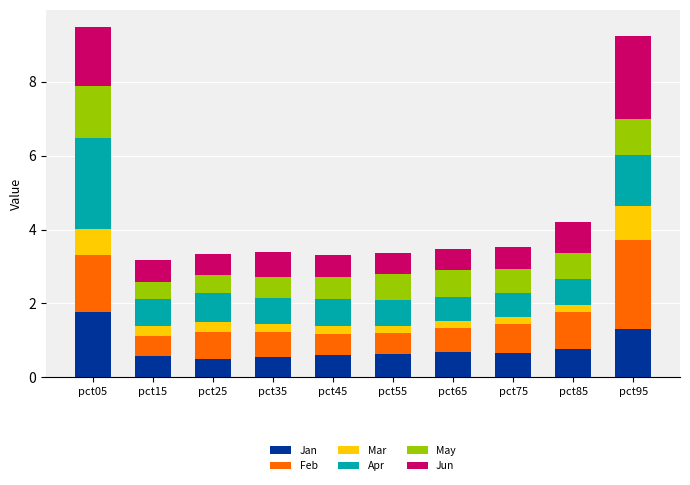

What is the highest value of the Jan series?

1.8